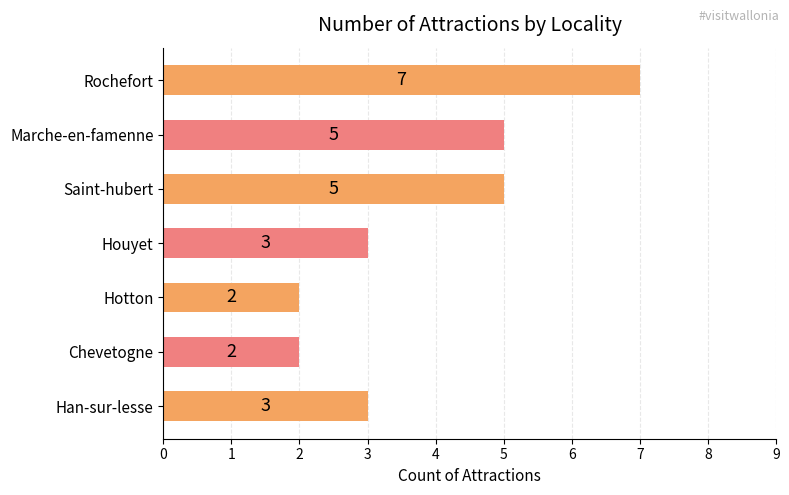

Is it true that the value at Han-sur-lesse is 3?

True